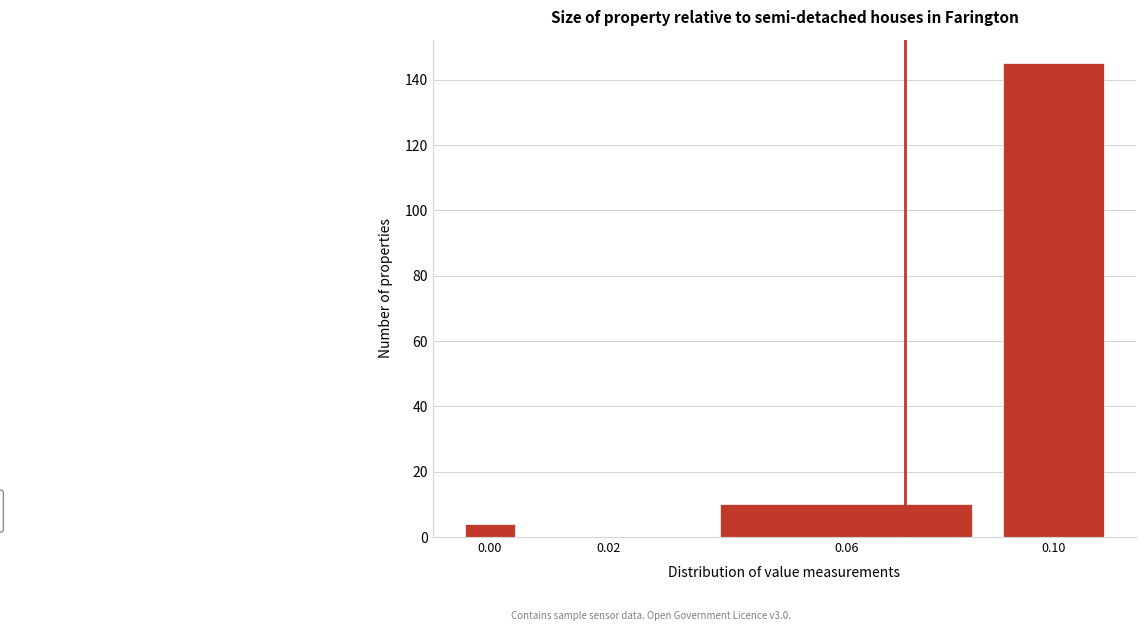

Reading right to left, extract all data points from this chart.

0.10=145	0.06=10	0.02=0	0.00=4